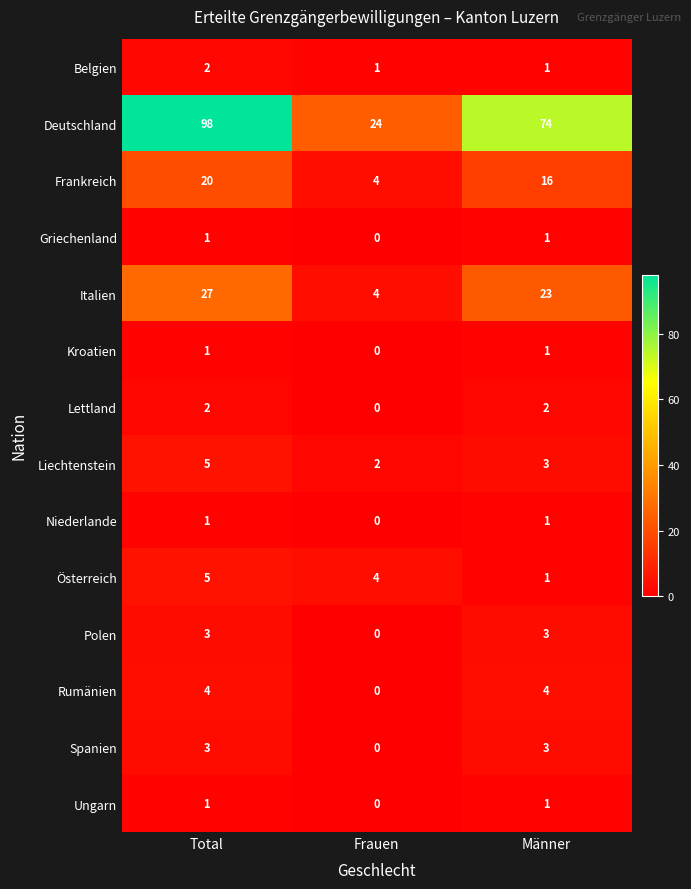

Rank the categories by Deutschland value from lowest to highest.

Frauen, Männer, Total